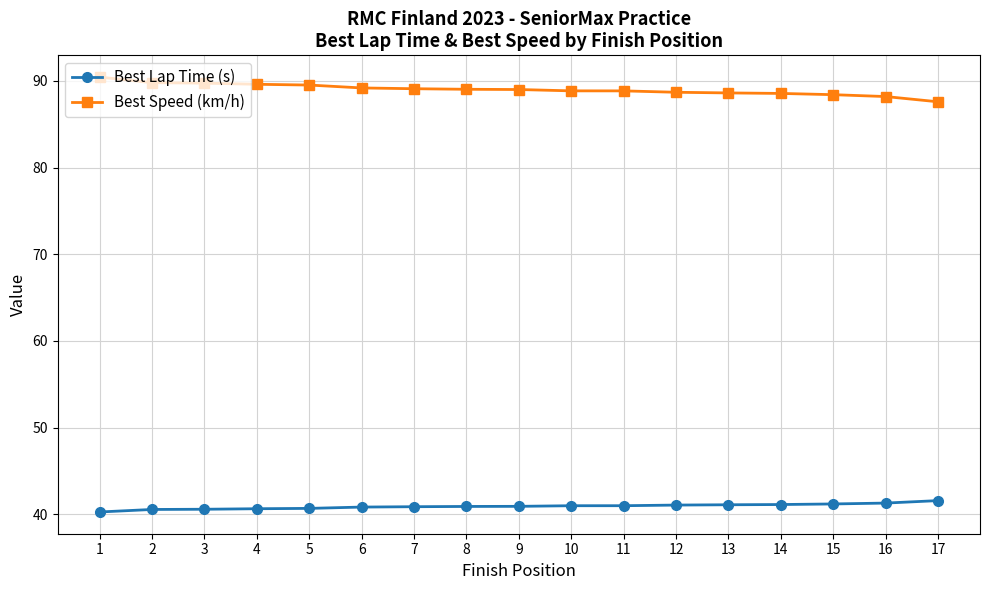

Rank the series by their average value, from highest to lowest.

Best Speed (km/h), Best Lap Time (s)